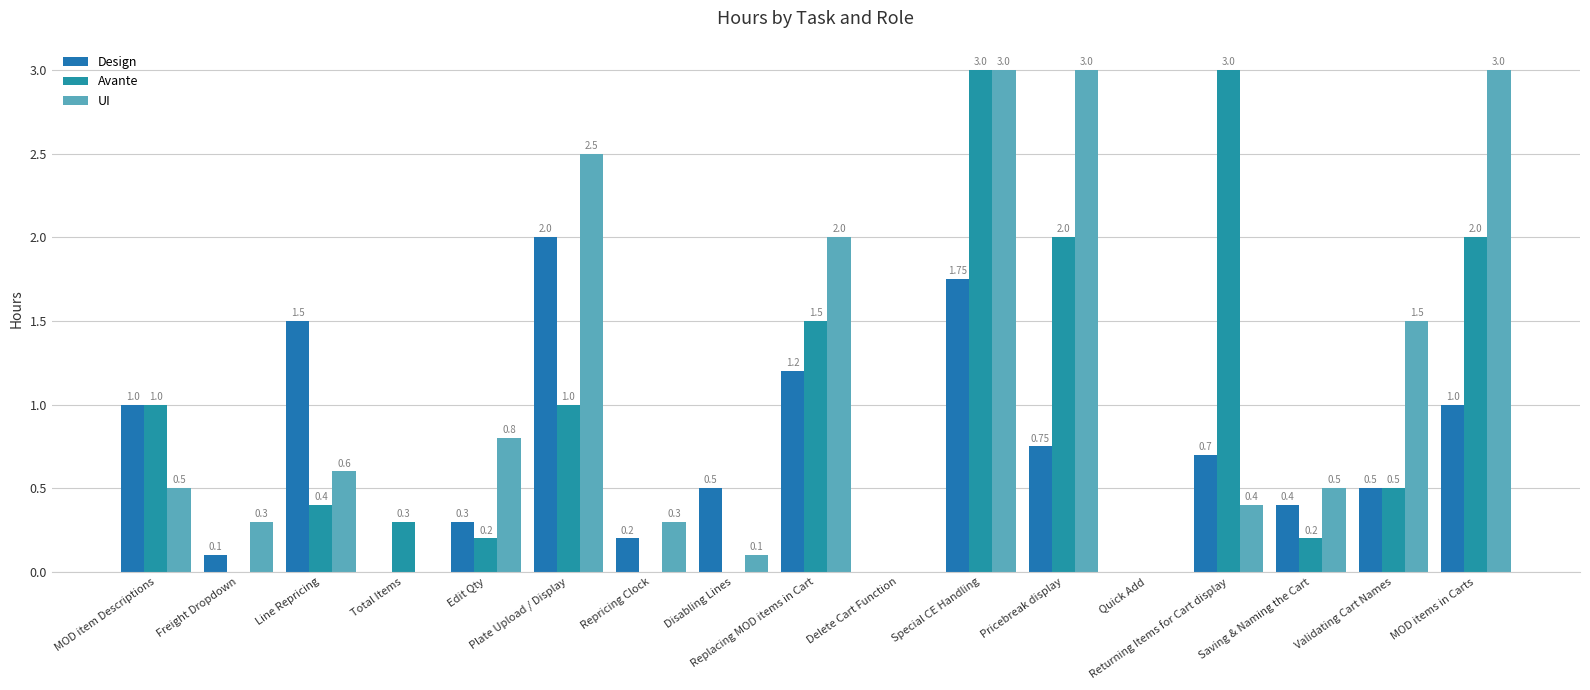

What is the label of the 11th bar from the right?

Repricing Clock